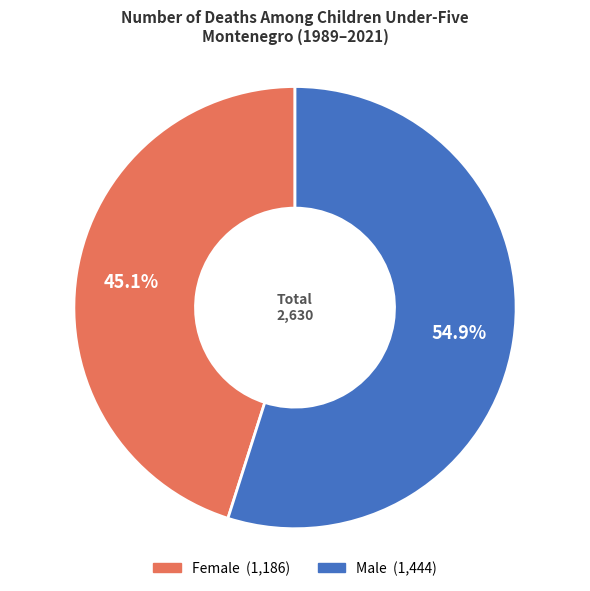

Which has a higher value, Male or Female?

Male